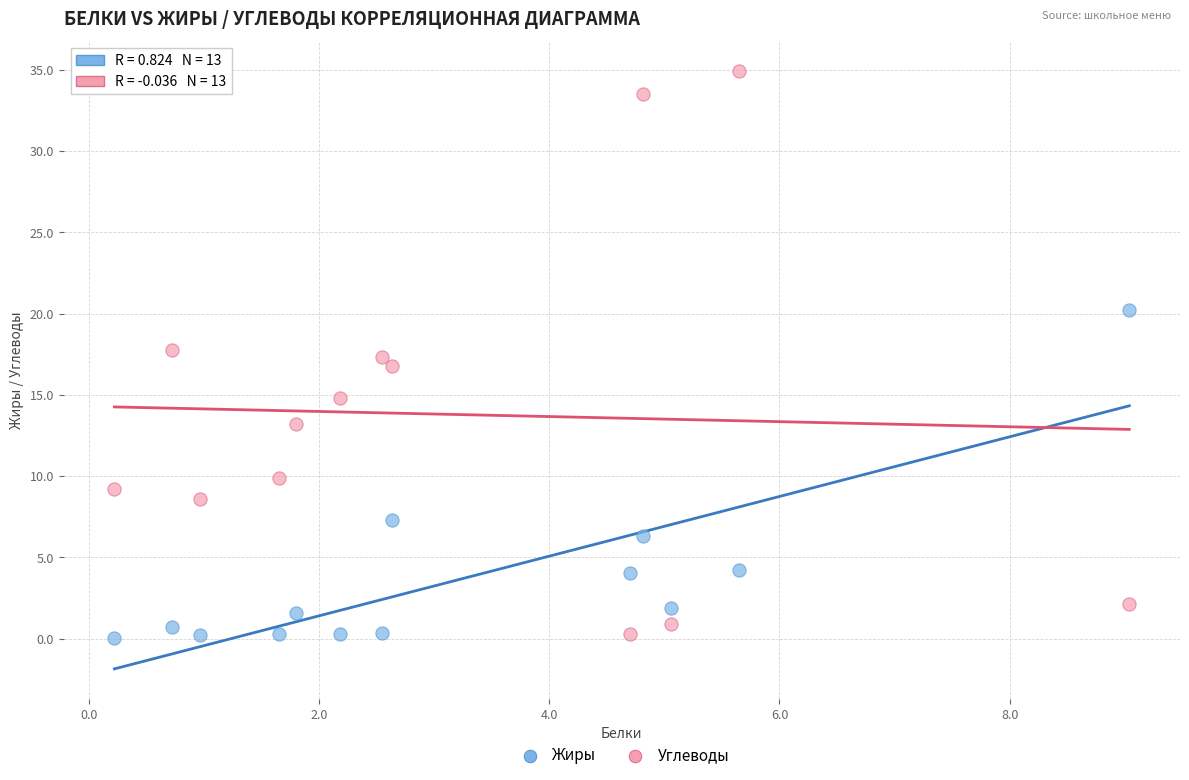

Which series contains the highest Y value?

Углеводы